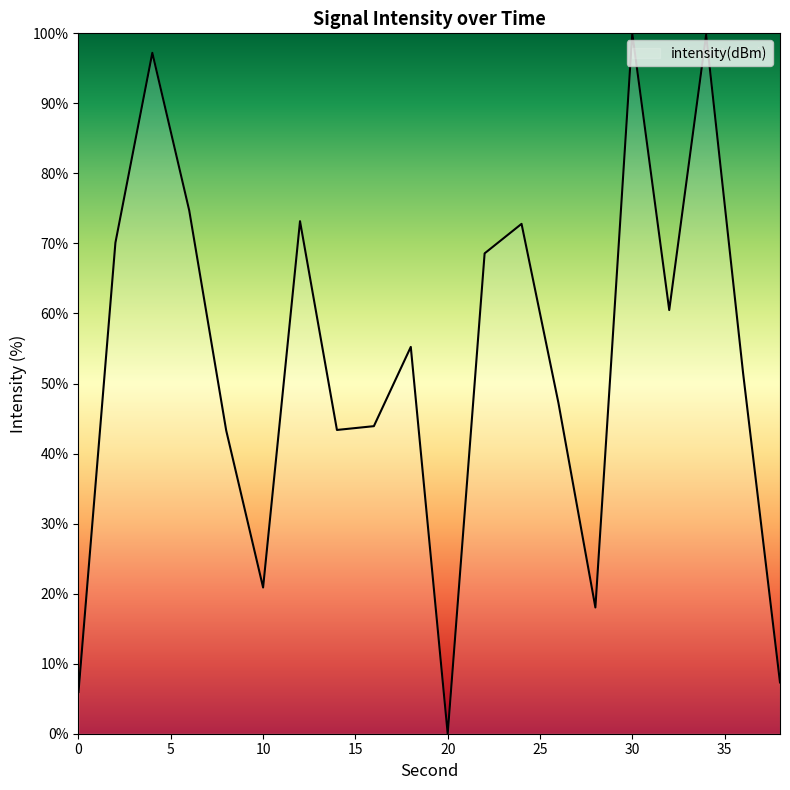

What is the difference between the maximum and minimum values?

100.0